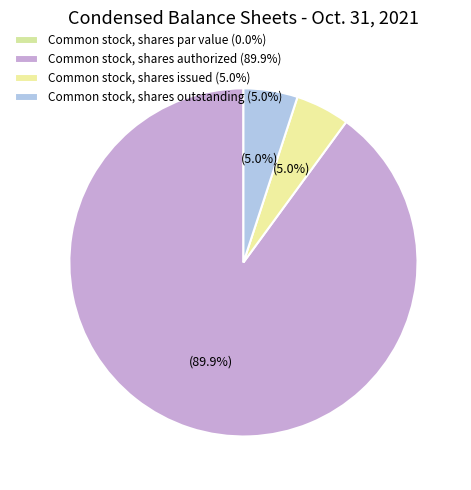

The Common stock, shares issued slice represents 5% of the pie. True or false?

True